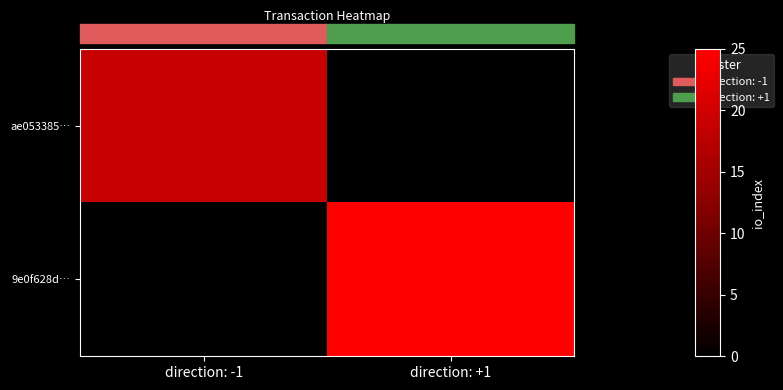

List the labels in order of 9e0f628d… value, largest first.

direction: -1, direction: +1